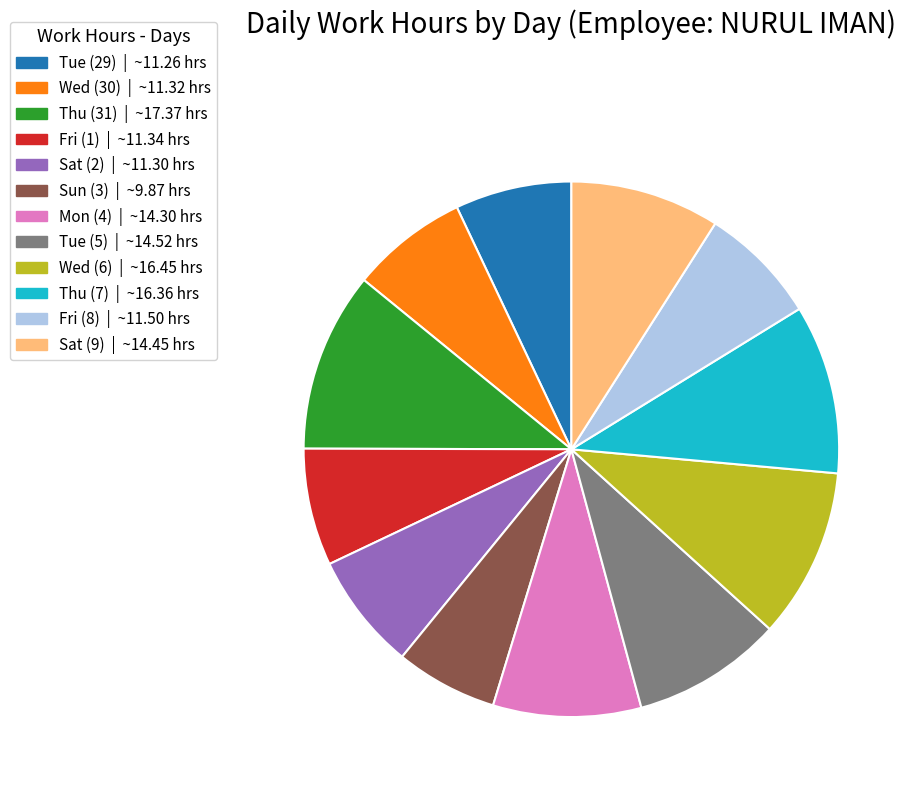

Does any single category account for the majority?

No